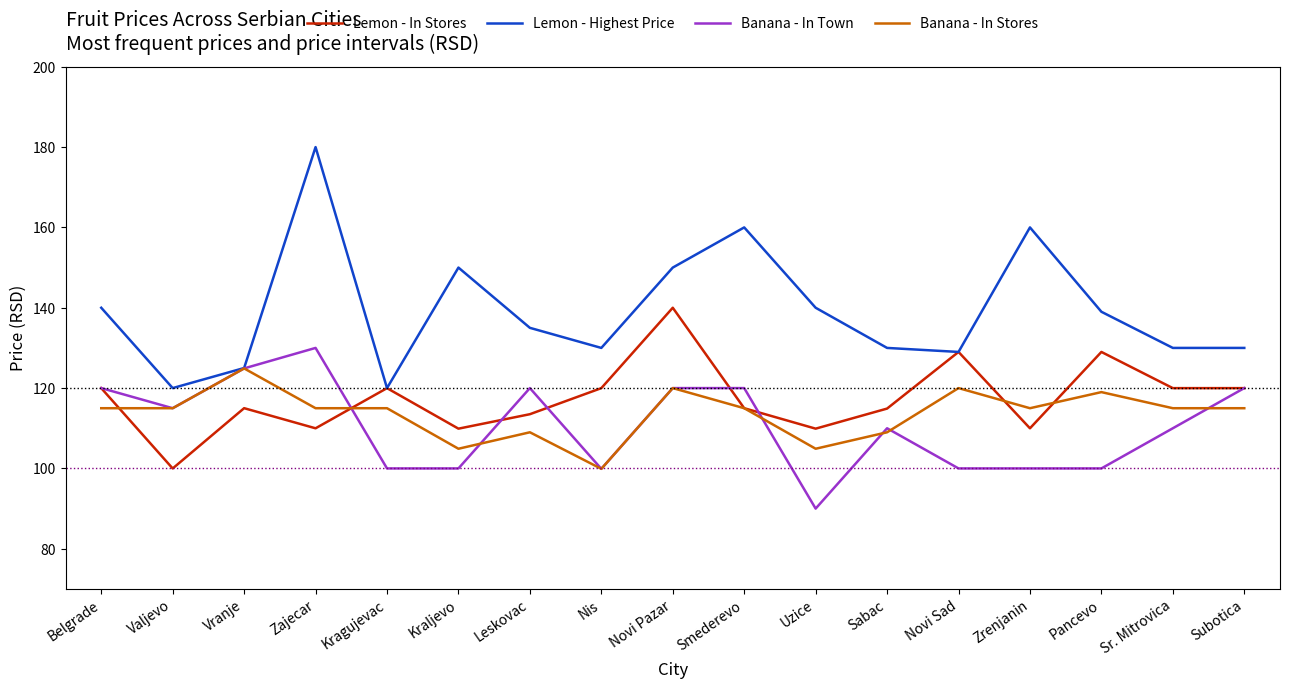

Which series has the largest range (max minus min)?

Lemon - Highest Price